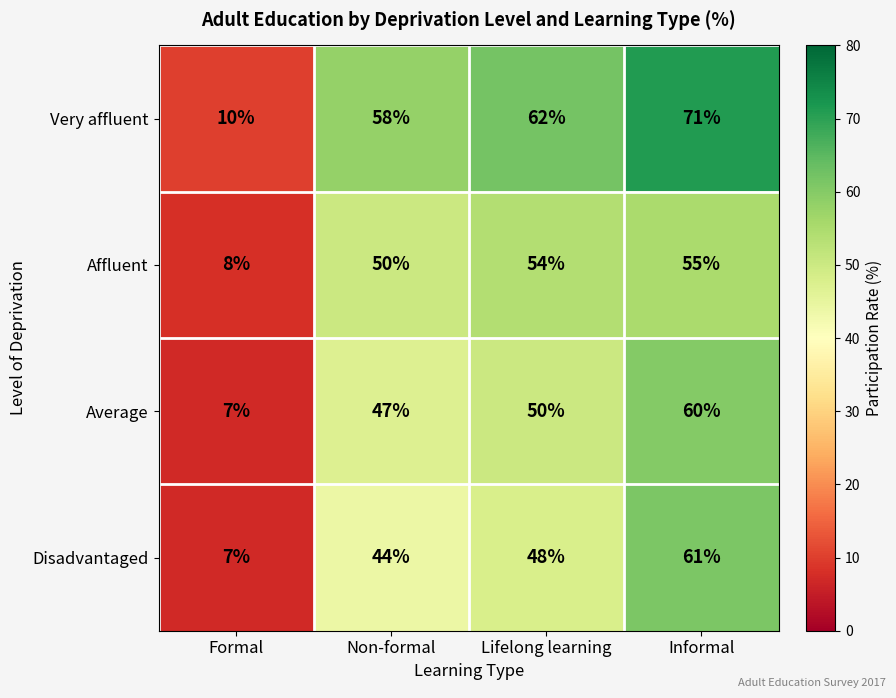

The Average series shows 23 at Non-formal. True or false?

False